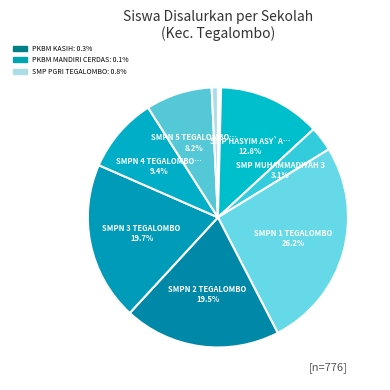

Which slice is the largest?

SMP NEGERI 1 TEGALOMBO